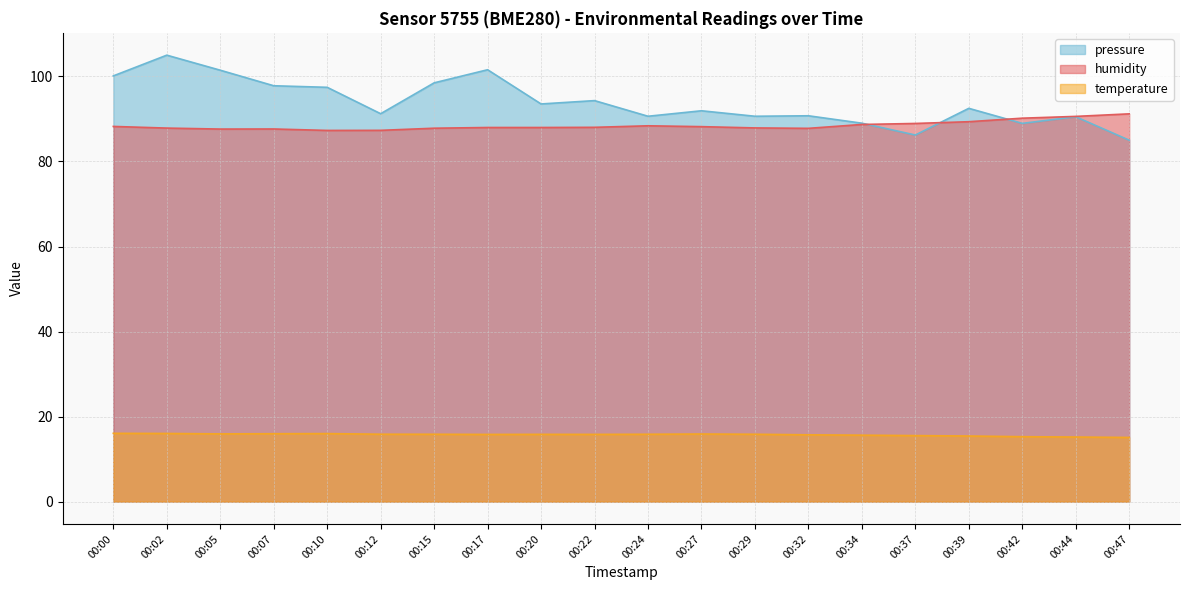

What is the sum of the pressure_scaled values at 00:37 and 00:05?

187.7